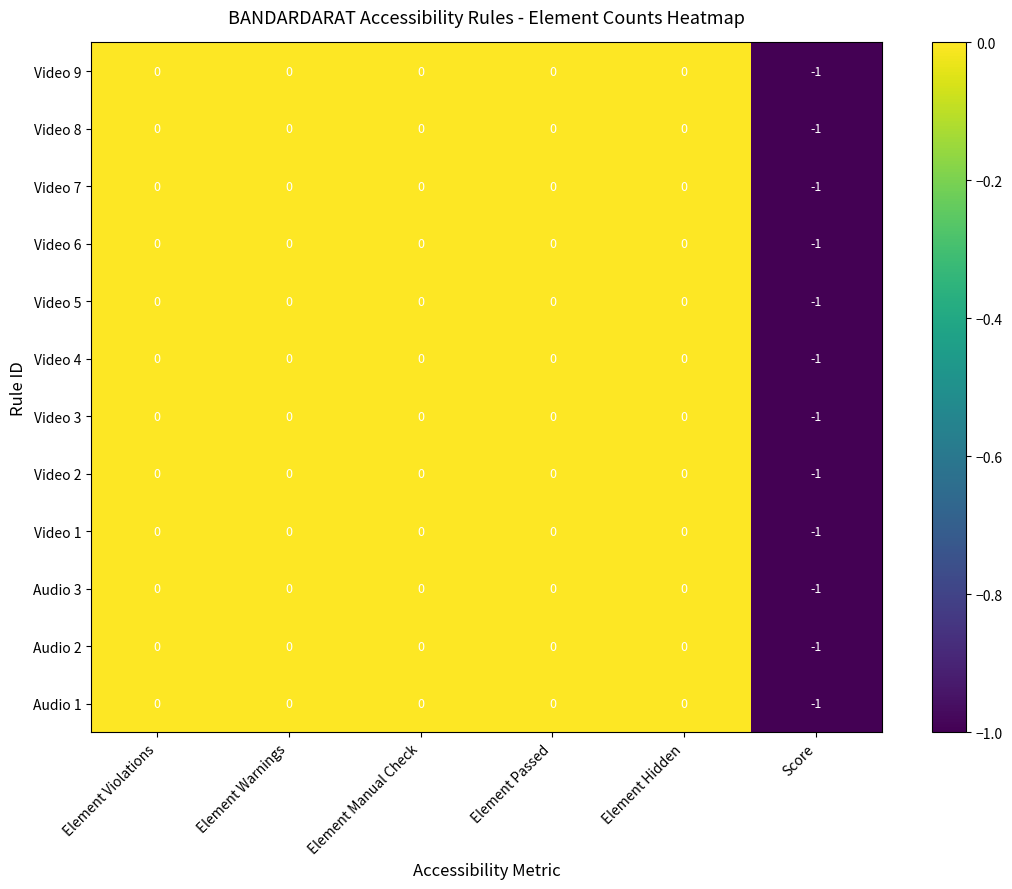

Is it true that Video 8 equals -1 at Score?

True